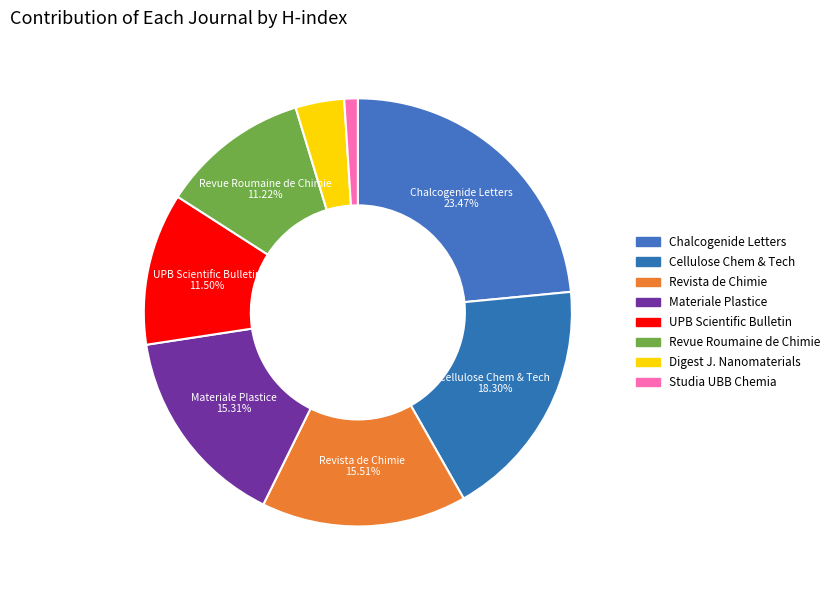

How many segments does this pie chart have?

8